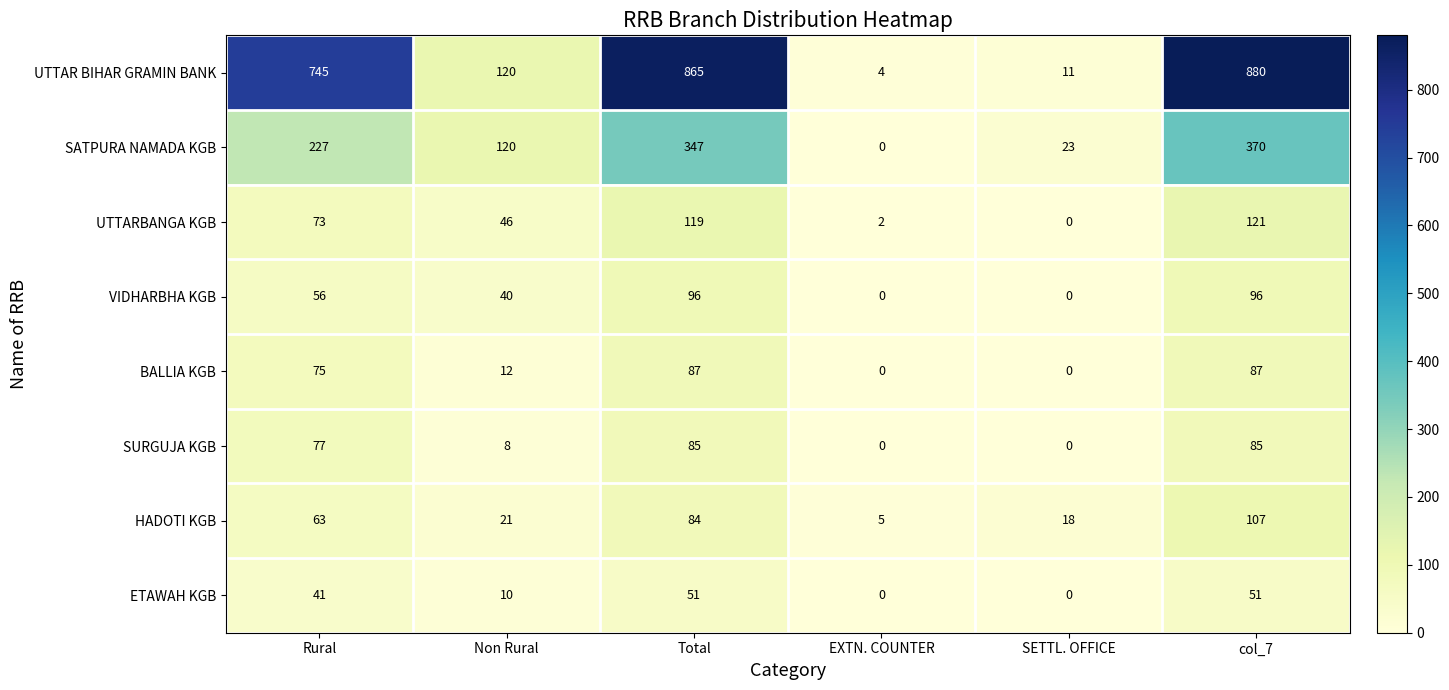

What is the total value across all series at EXTN. COUNTER?

11